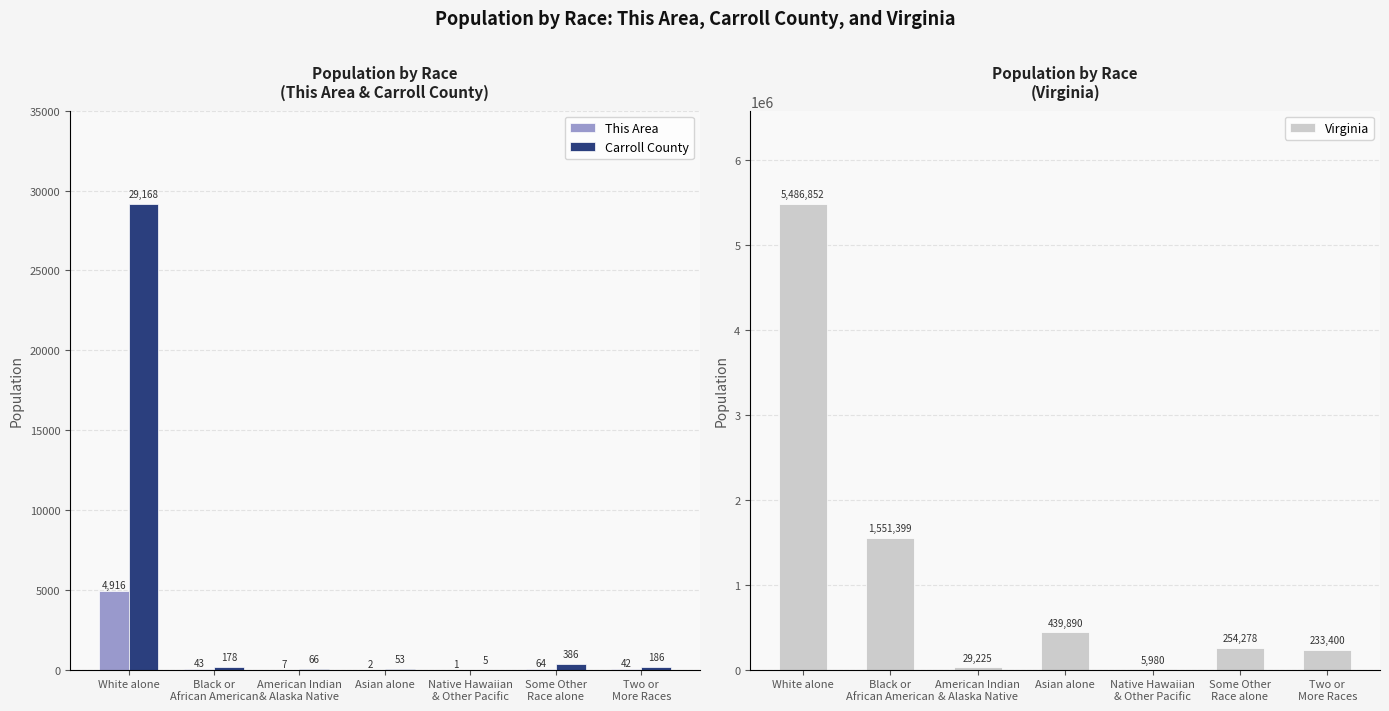

The Carroll County series shows 7 at Native Hawaiian
& Other Pacific. True or false?

False